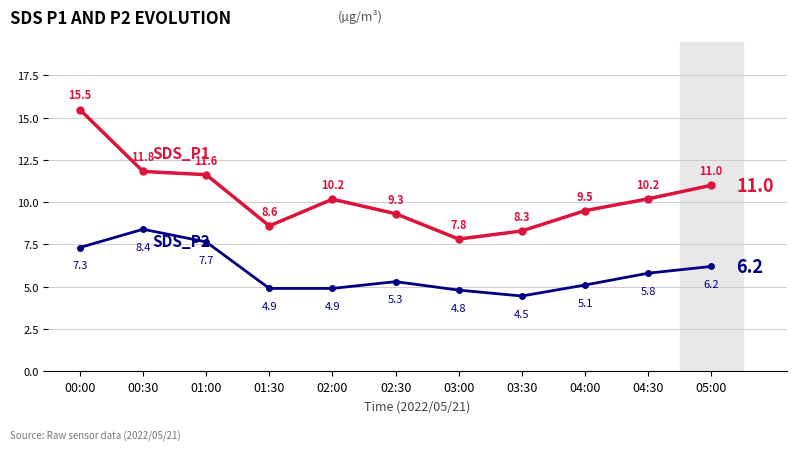

What is the label of the 8th point from the right?

01:30